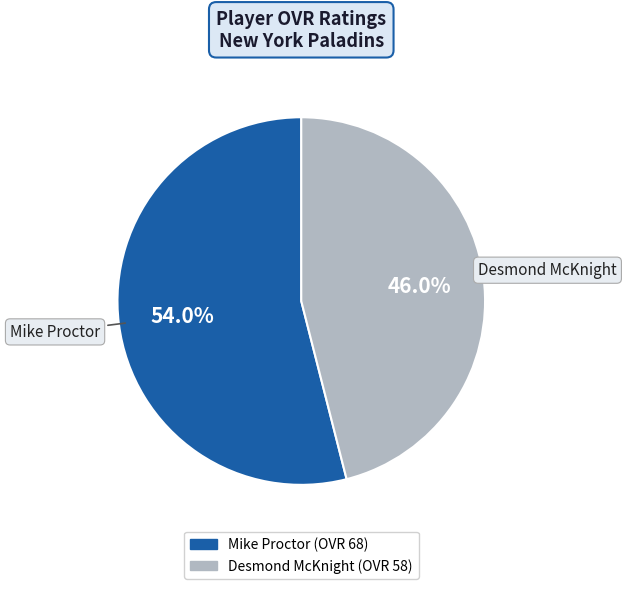

Which slice is the smallest?

Desmond McKnight